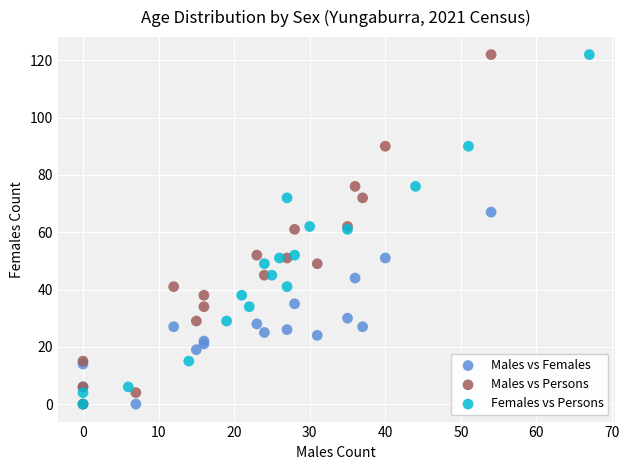

What are all the series names shown in the legend?

Males vs Females, Males vs Persons, Females vs Persons